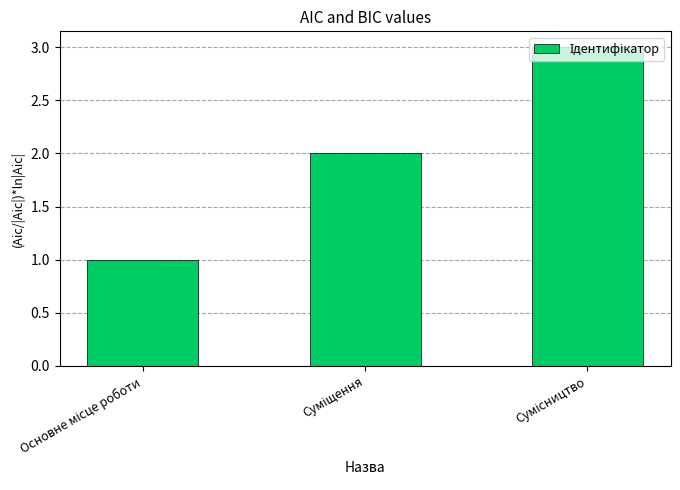

What is the sum of all values?

6